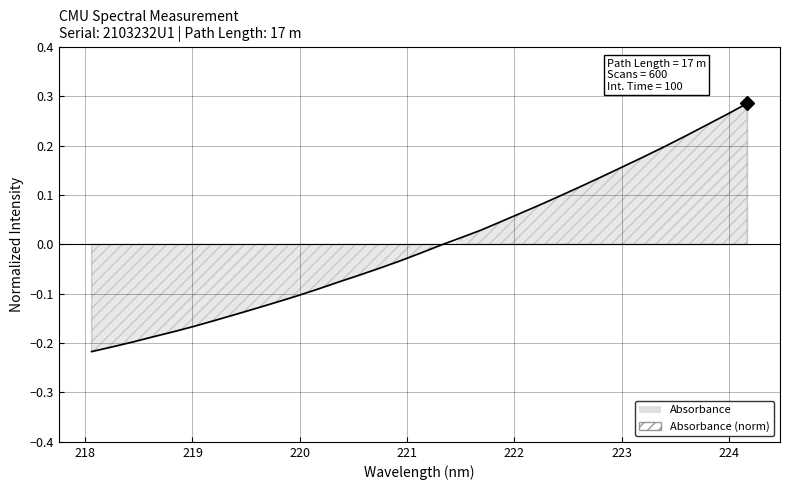

True or false: there are more than 1 points higher than both neighbors.

False